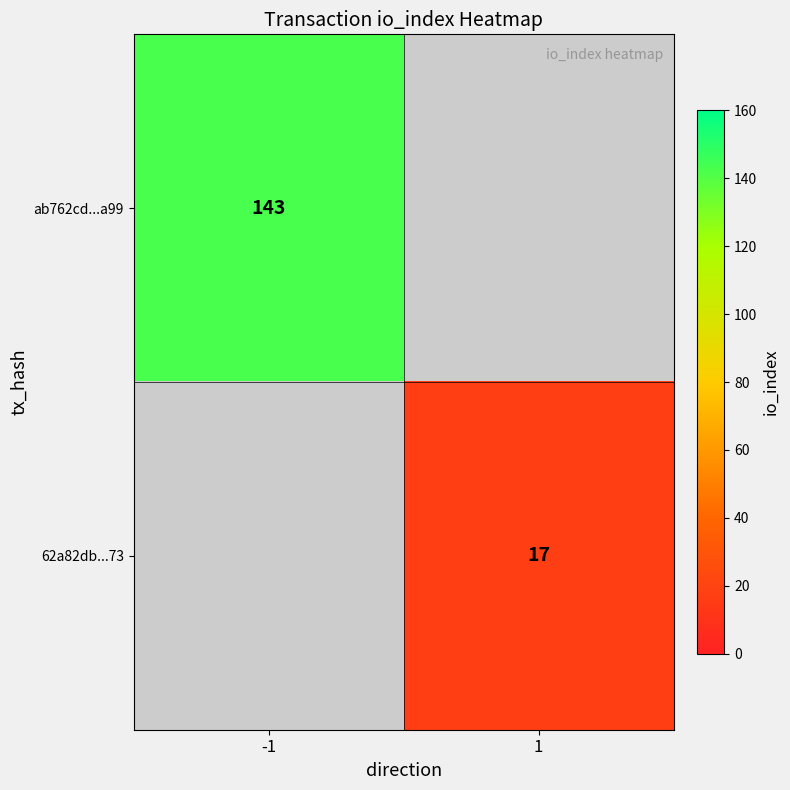

Is it true that 62a82db...73 equals 17 at 1?

True